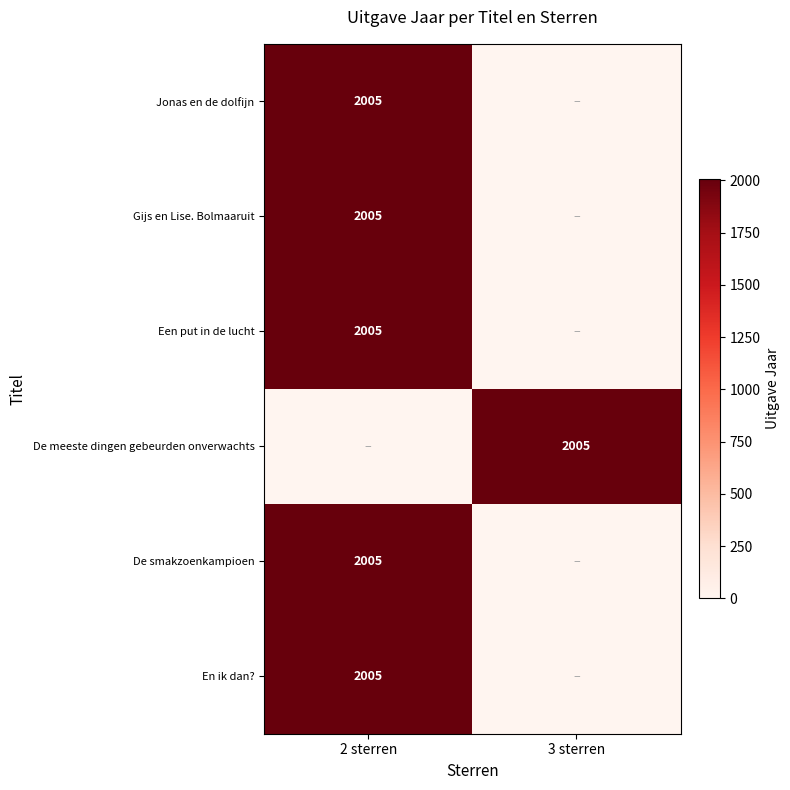

The Gijs en Lise. Bolmaaruit series shows 3319 at 2 sterren. True or false?

False